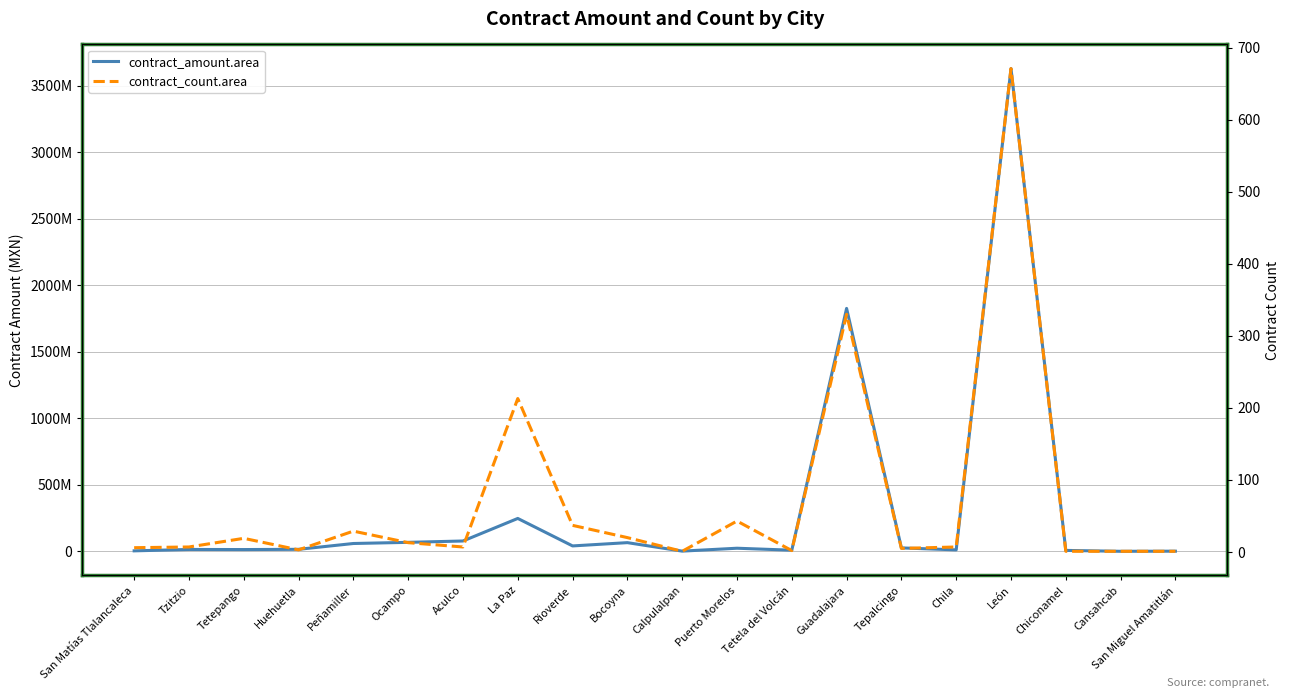

What is the difference between the maximum and second lowest values in the contract_count.area series?

670.0